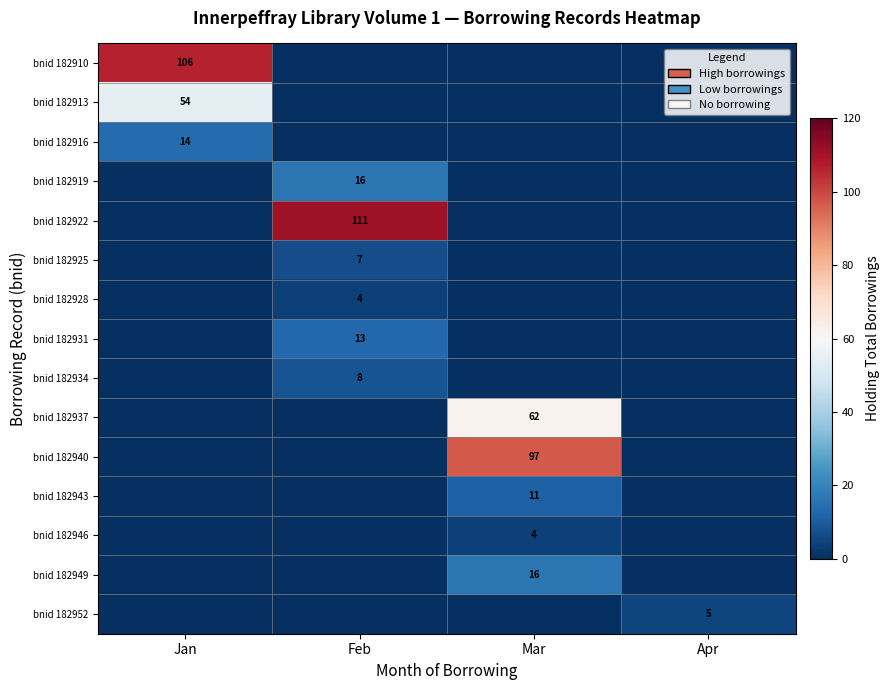

True or false: bnid 182931 has a value of 13 at Feb.

True